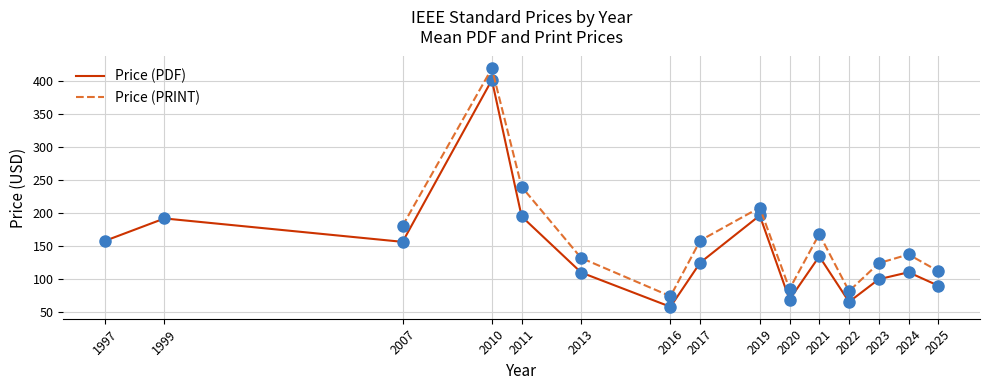

How many interior local peaks does the Price (PRINT) series have?

4